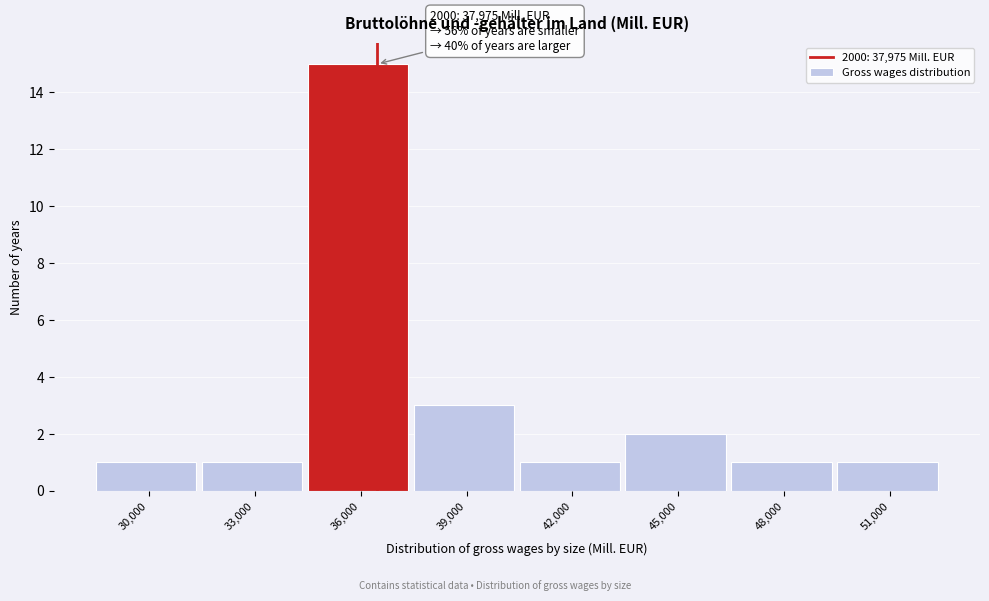

Reading left to right, what are all the values shown in this chart?

1	1	15	3	1	2	1	1